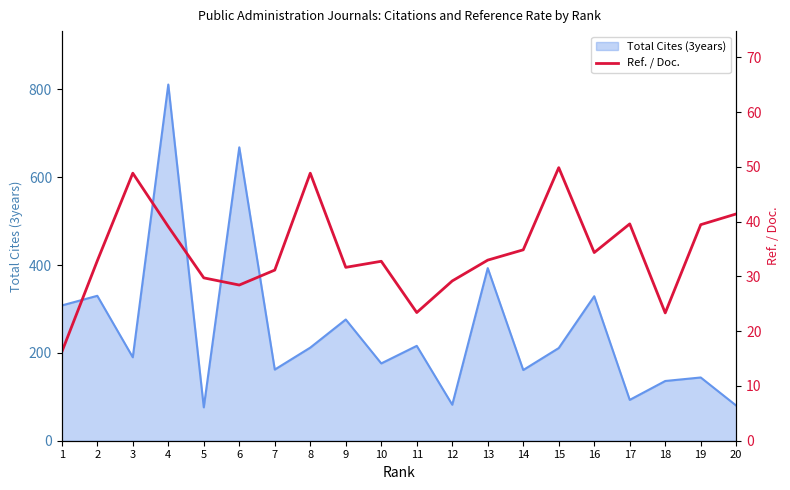

Reading left to right, extract all data points from this chart.

1=16.2	2=32.8	3=48.8	4=39.1	5=29.7	6=28.4	7=31.1	8=48.8	9=31.6	10=32.8	11=23.4	12=29.2	13=33.0	14=34.9	15=49.9	16=34.4	17=39.6	18=23.3	19=39.4	20=41.4